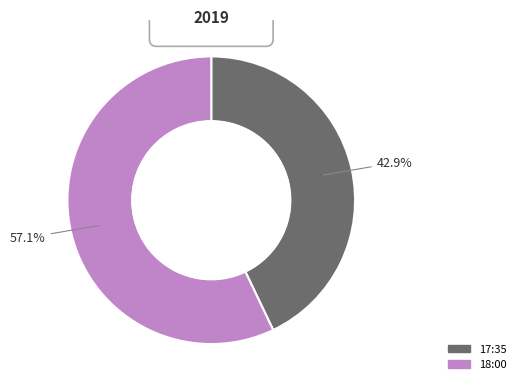

Rank the categories by value from highest to lowest.

18:00, 17:35